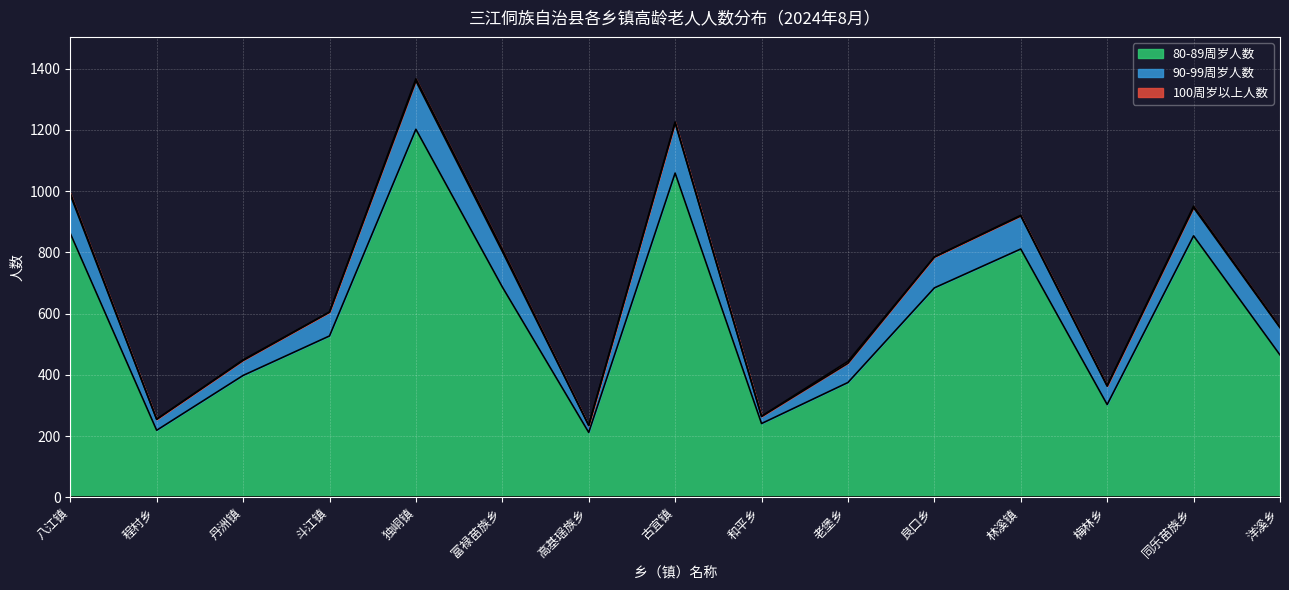

How many values in the 80-89周岁人数 series are below 527?

7